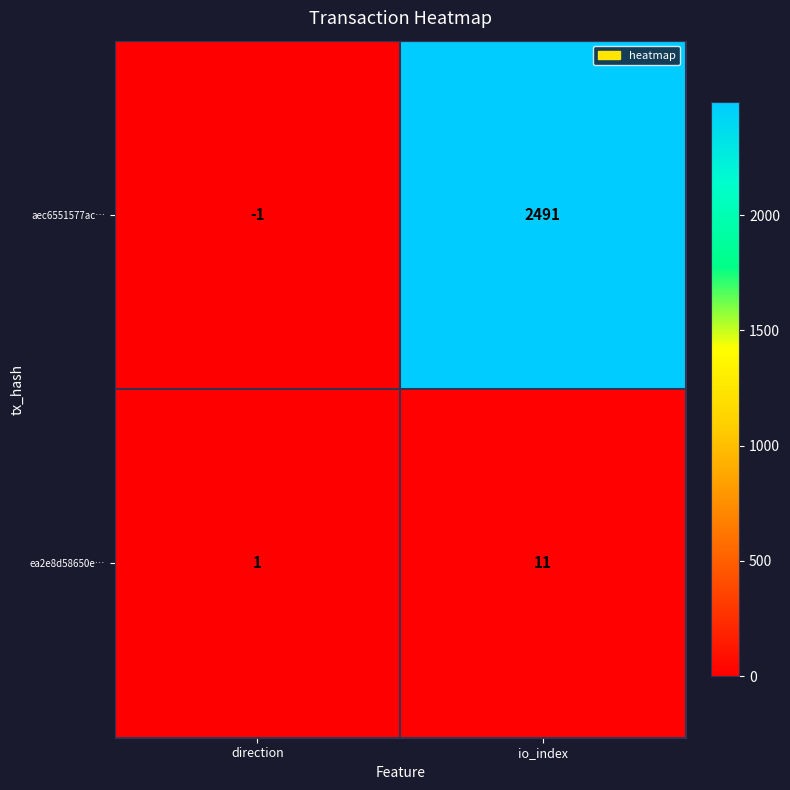

Which series has the widest spread of values?

aec6551577ac…